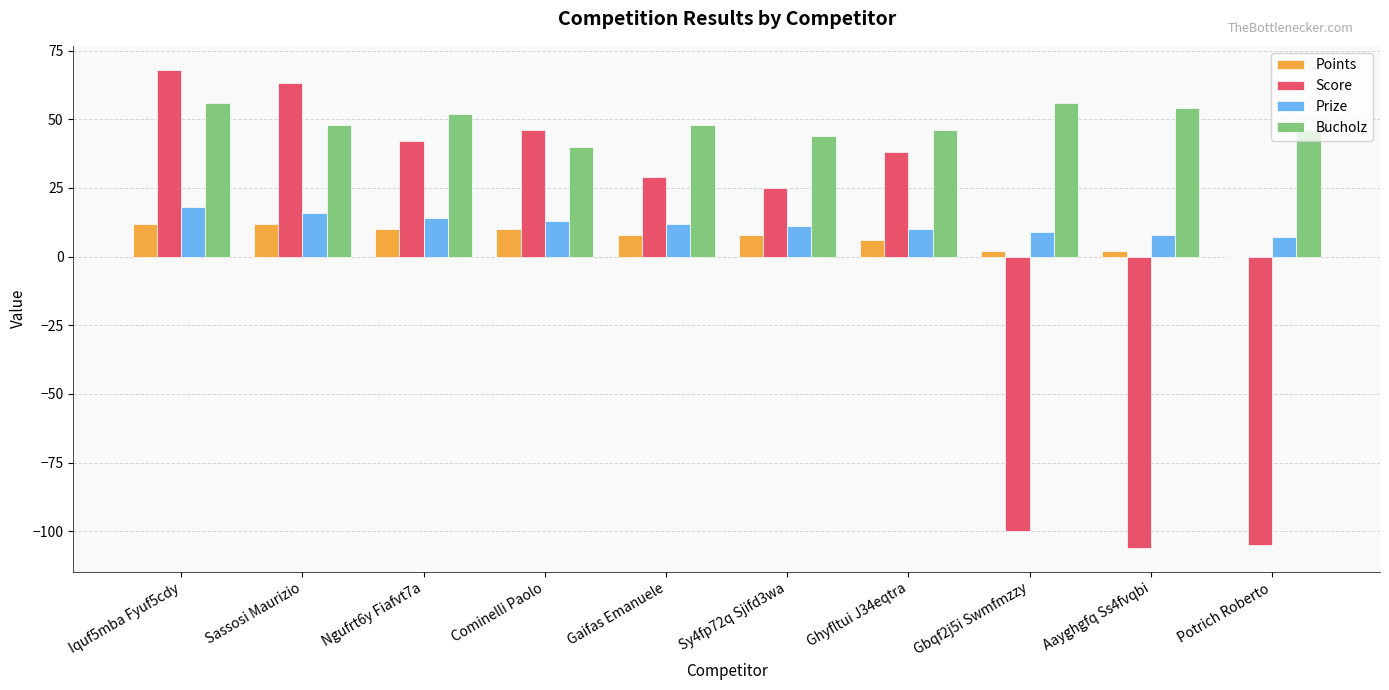

The value of Bucholz at Sassosi Maurizio is 48. True or false?

True